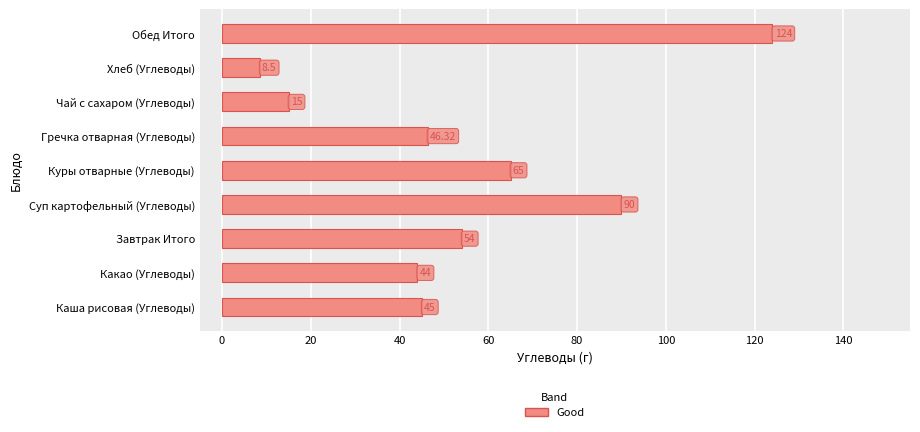

List the labels in order of value, largest first.

Обед Итого, Суп картофельный (Углеводы), Куры отварные (Углеводы), Завтрак Итого, Гречка отварная (Углеводы), Каша рисовая (Углеводы), Какао (Углеводы), Чай с сахаром (Углеводы), Хлеб (Углеводы)